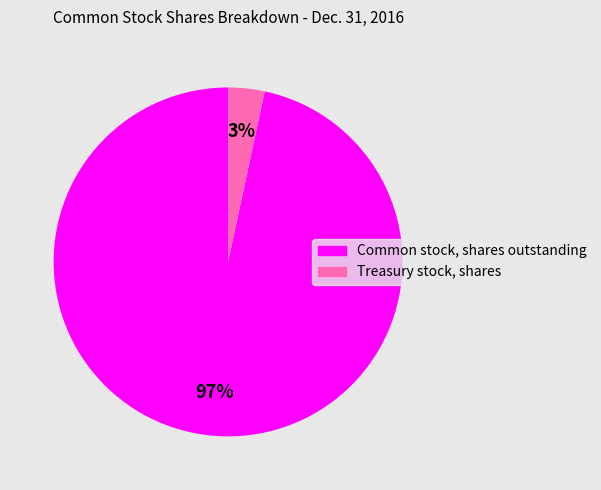

How many slices are in this pie chart?

2